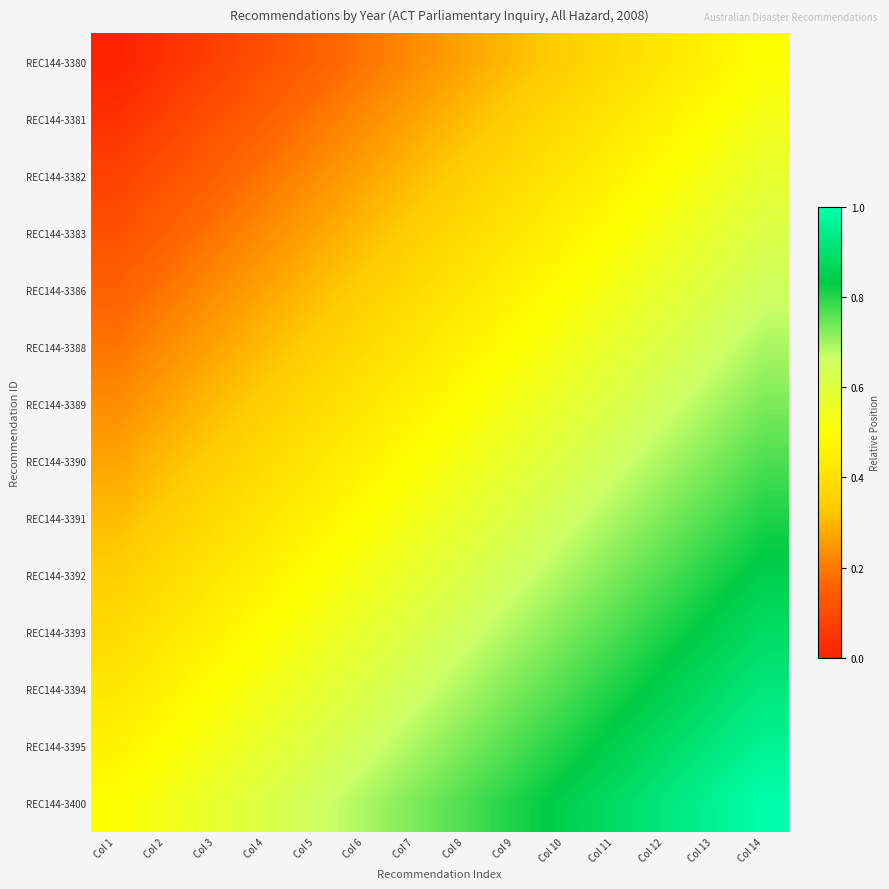

How many data points does each series have?

14